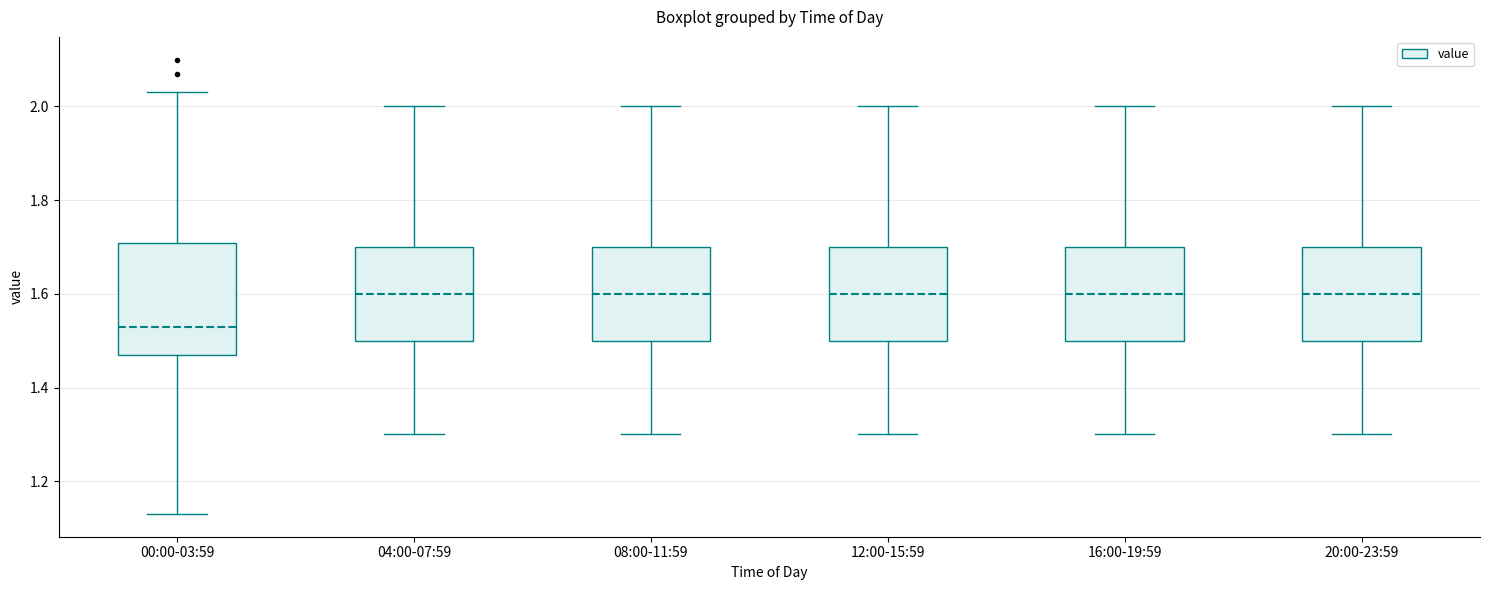

Reading left to right, transcribe this box plot: for each box, give where its median line is, the range the box spans, and where its two whiskers end, as read against the y-axis. The values are not printed on the chart, so give them approximately, as read against the axis.

00:00-03:59: median 1.54, box 1.48 to 1.70, whiskers 1.14 to 2.04
04:00-07:59: median 1.60, box 1.50 to 1.70, whiskers 1.30 to 2.00
08:00-11:59: median 1.60, box 1.50 to 1.70, whiskers 1.30 to 2.00
12:00-15:59: median 1.60, box 1.50 to 1.70, whiskers 1.30 to 2.00
16:00-19:59: median 1.60, box 1.50 to 1.70, whiskers 1.30 to 2.00
20:00-23:59: median 1.60, box 1.50 to 1.70, whiskers 1.30 to 2.00